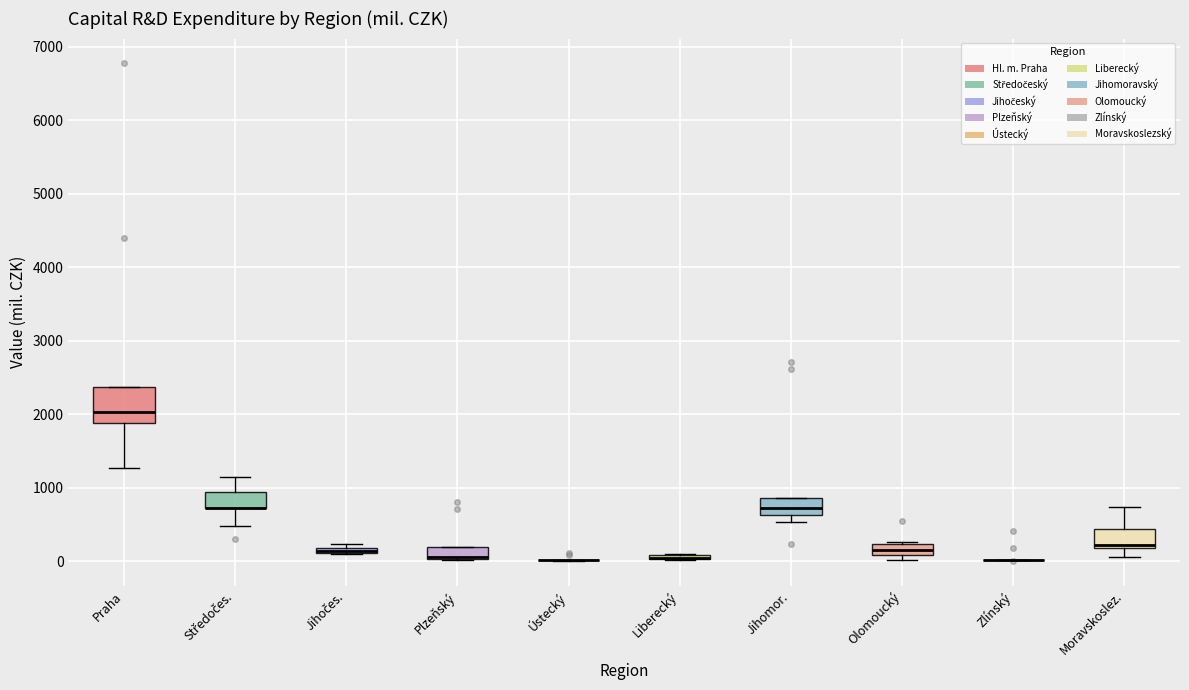

Comparing the boxes themselves (not the whiskers), which one is the tallest?

Praha